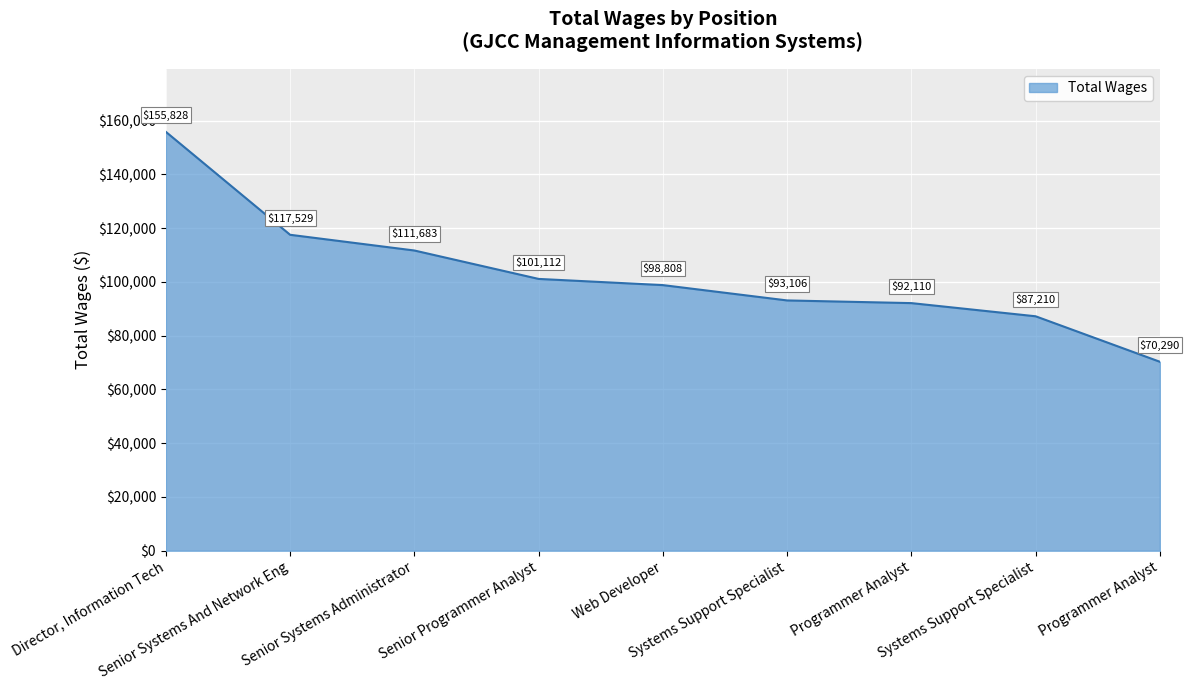

Reading right to left, list all the values displayed in this chart.

Programmer Analyst=70290	Systems Support Specialist=87210	Programmer Analyst=92110	Systems Support Specialist=93106	Web Developer=98808	Senior Programmer Analyst=101112	Senior Systems Administrator=111683	Senior Systems And Network Eng=117529	Director, Information Tech=155828